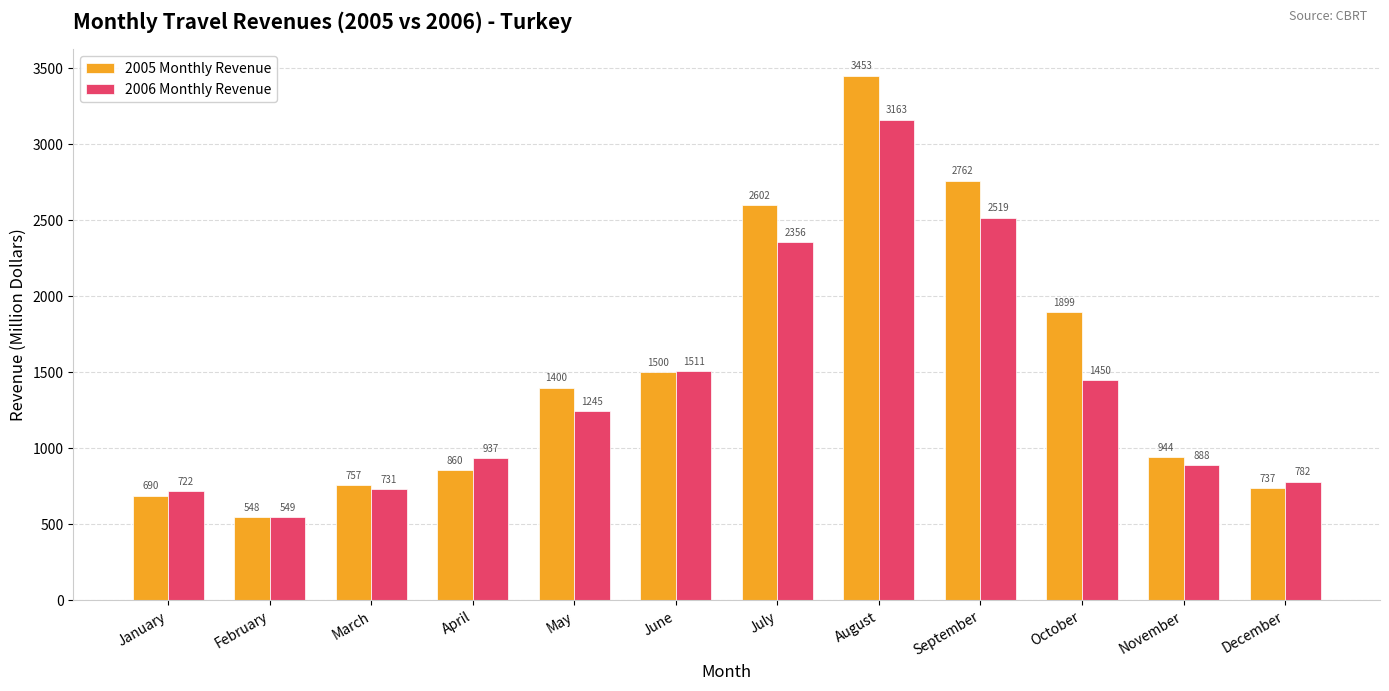

Which series has the widest spread of values?

2005 Monthly Revenue